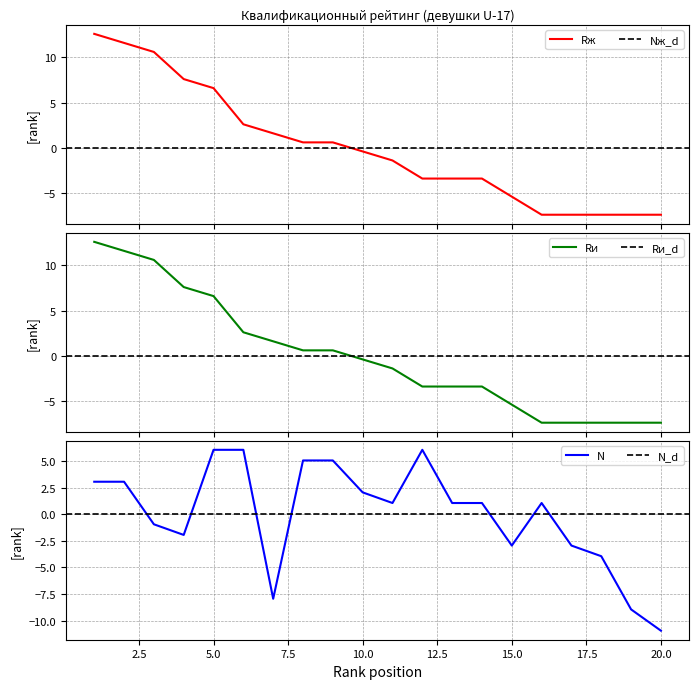

The Rи series shows 6.6 at 5. True or false?

True